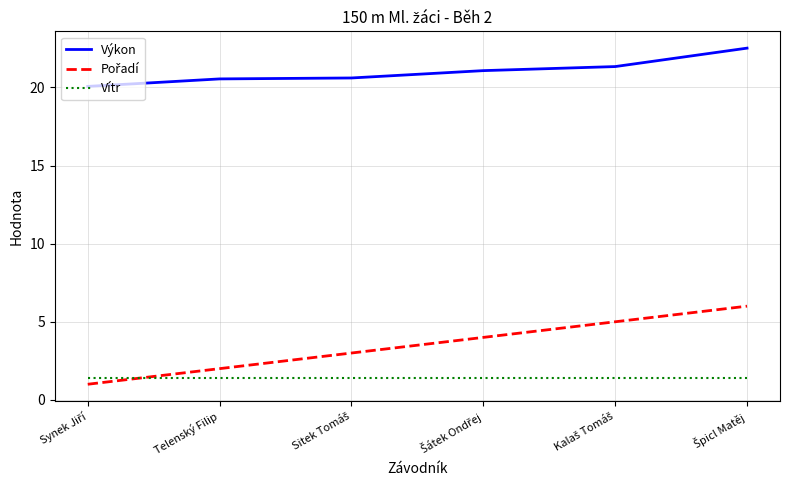

Which series has the largest total across all categories?

Výkon